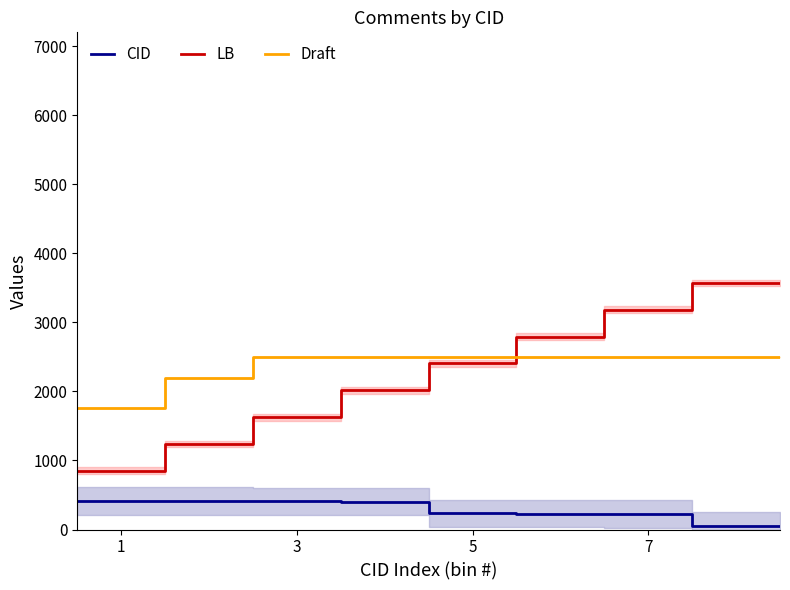

What is the sum of all Draft values?

20720.0